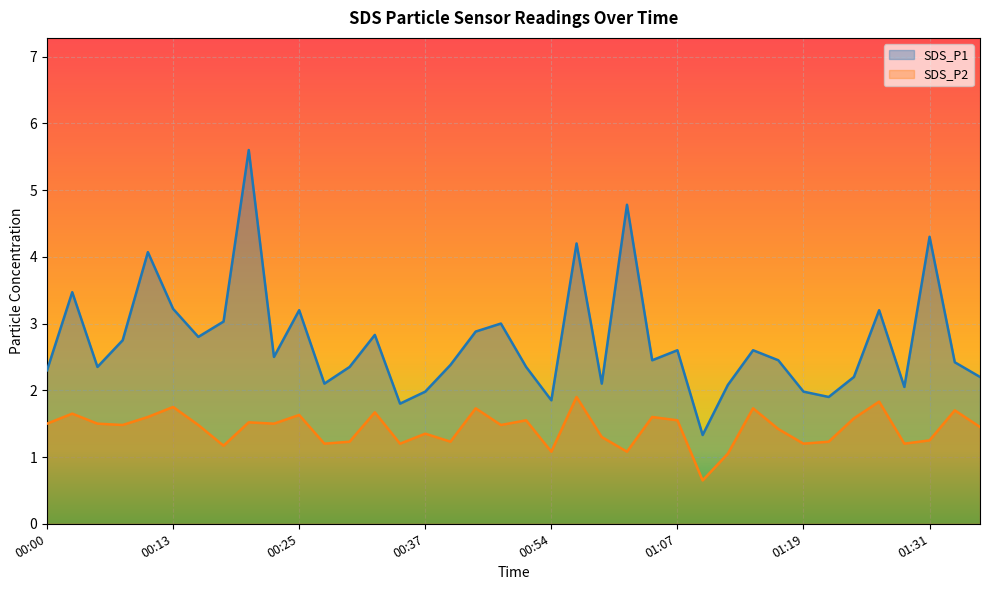

Rank the series by their average value, from highest to lowest.

SDS_P1, SDS_P2